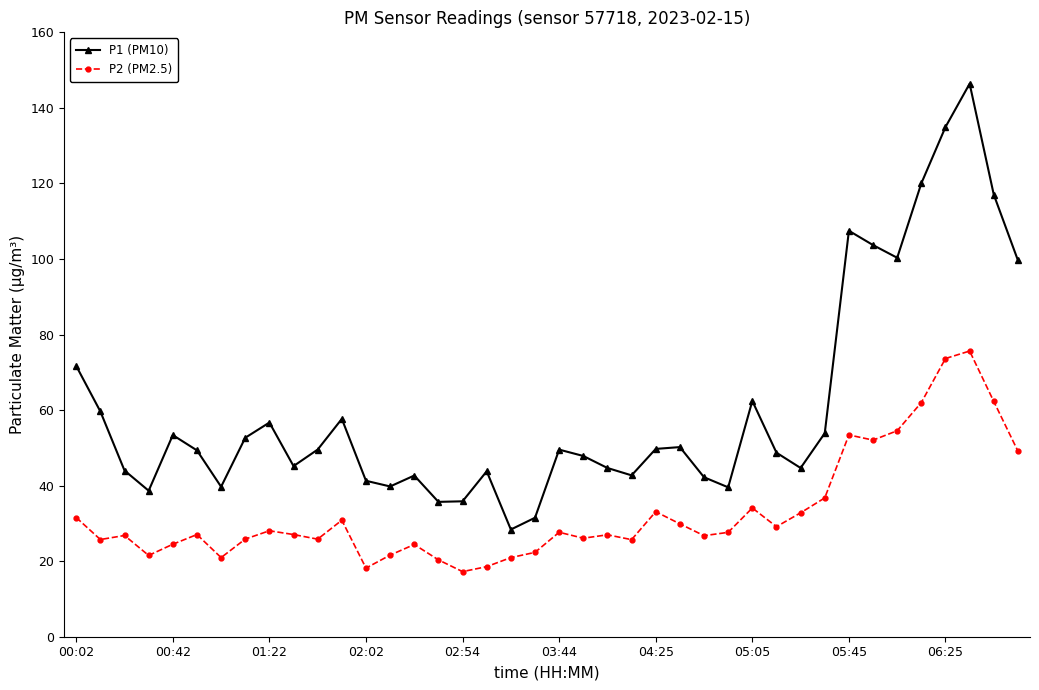

What is the minimum value shown in the chart?

17.2